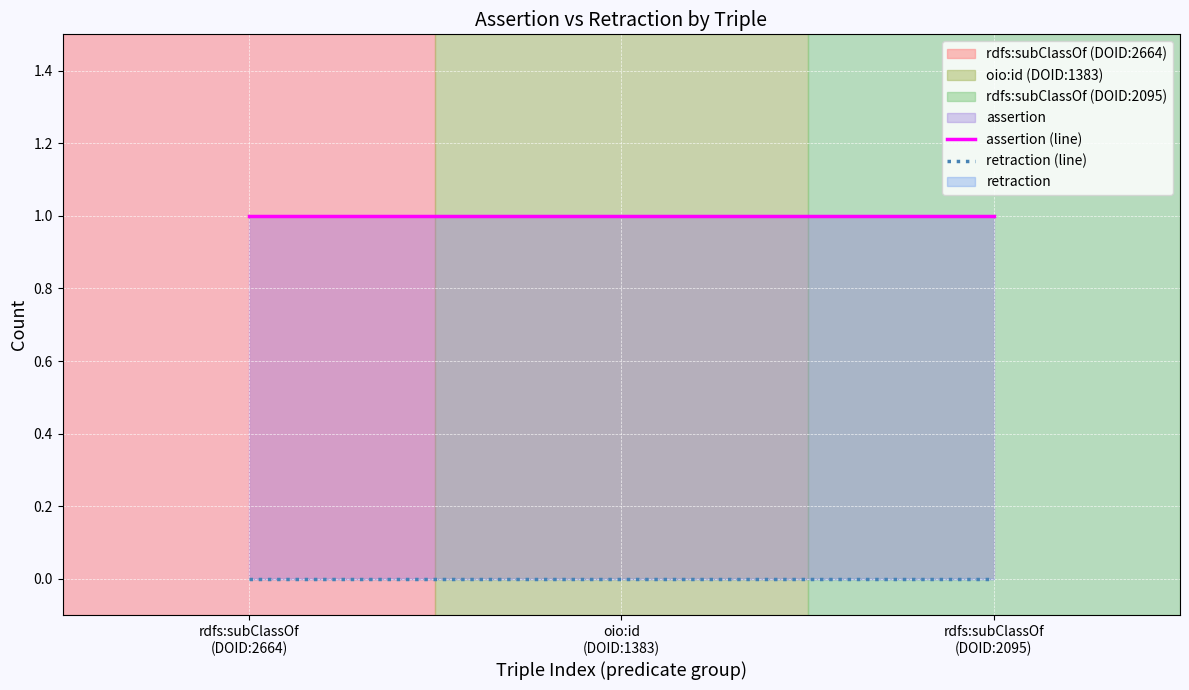

Does the chart display data point markers on the line(s)?

No